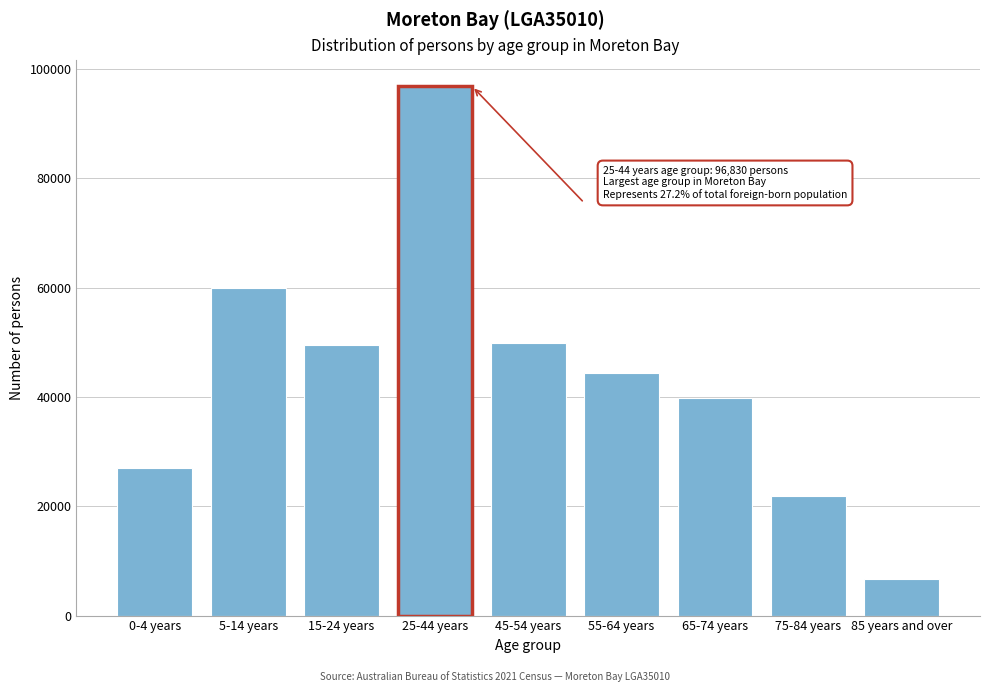

The value at 65-74 years is 9364. True or false?

False